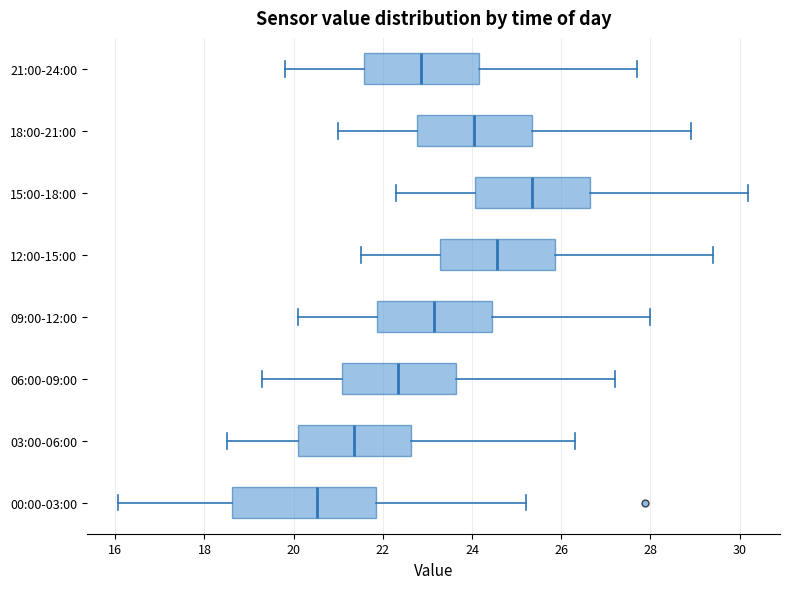

Reading bottom to top, transcribe this box plot: for each box, give where its median line is, the range the box spans, and where its two whiskers end, as read against the x-axis. The values are not printed on the chart, so give them approximately, as read against the axis.

00:00-03:00: median 20.6, box 18.6 to 21.8, whiskers 16.0 to 25.2
03:00-06:00: median 21.4, box 20.2 to 22.6, whiskers 18.6 to 26.4
06:00-09:00: median 22.4, box 21.0 to 23.6, whiskers 19.4 to 27.2
09:00-12:00: median 23.2, box 21.8 to 24.4, whiskers 20.2 to 28.0
12:00-15:00: median 24.6, box 23.2 to 25.8, whiskers 21.6 to 29.4
15:00-18:00: median 25.4, box 24.0 to 26.6, whiskers 22.4 to 30.2
18:00-21:00: median 24.0, box 22.8 to 25.4, whiskers 21.0 to 29.0
21:00-24:00: median 22.8, box 21.6 to 24.2, whiskers 19.8 to 27.8